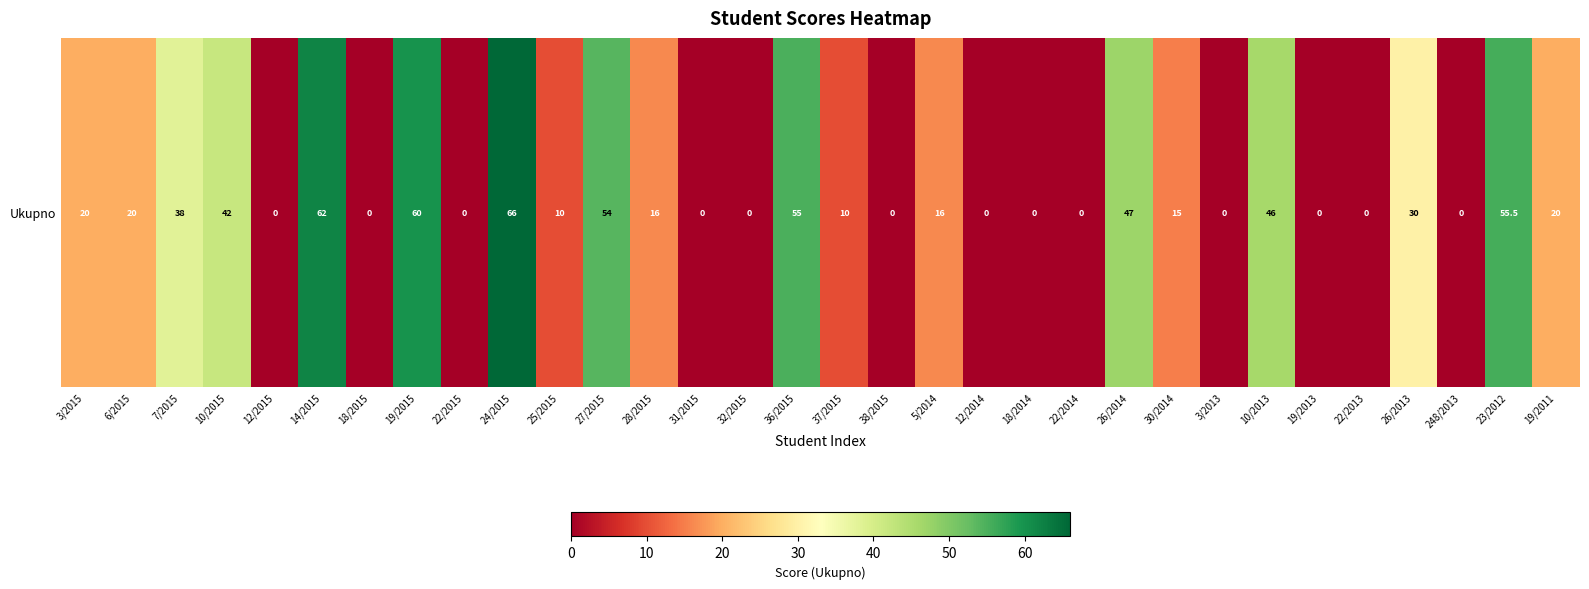

Where does the data first go above 16?

3/2015